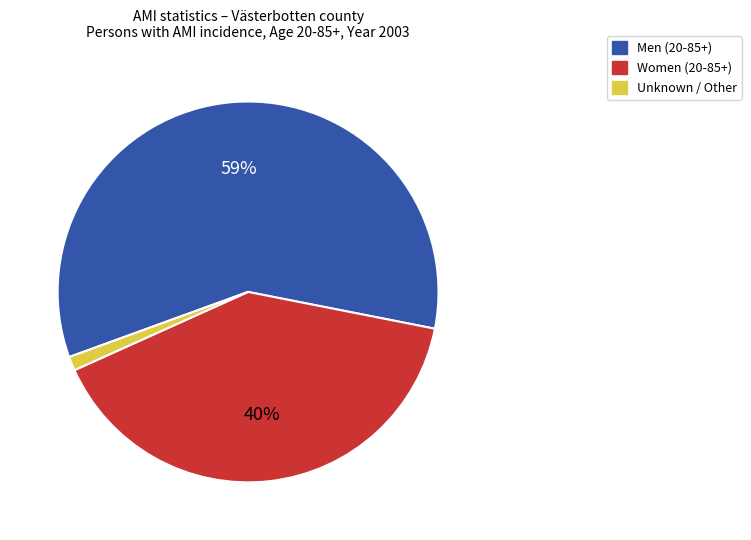

To the nearest percent, what is the average slice percentage?

33%